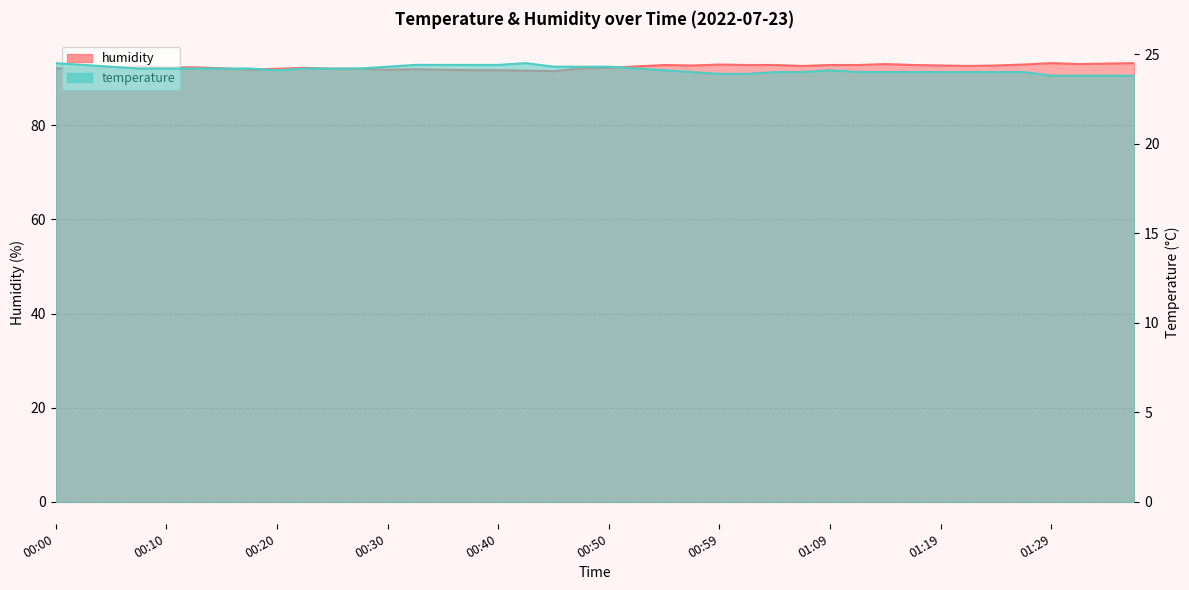

Reading right to left, what are all the values shown in this chart?

temperature: 01:36=23.8	01:33=23.8	01:31=23.8	01:29=23.8	01:26=24.0	01:24=24.0	01:21=24.0	01:19=24.0	01:16=24.0	01:14=24.0	01:11=24.0	01:09=24.1	01:07=24.0	01:04=24.0	01:02=23.9	00:59=23.9	00:57=24.0	00:54=24.1	00:52=24.2	00:50=24.3	00:47=24.3	00:45=24.3	00:42=24.5	00:40=24.4	00:37=24.4	00:35=24.4	00:32=24.4	00:30=24.3	00:27=24.2	00:25=24.2	00:22=24.2	00:20=24.1	00:17=24.2	00:15=24.2	00:13=24.2	00:10=24.2	00:08=24.2	00:05=24.3	00:03=24.4	00:00=24.5
humidity: 01:36=93.2	01:33=93.1	01:31=93.0	01:29=93.2	01:26=92.9	01:24=92.7	01:21=92.6	01:19=92.7	01:16=92.8	01:14=93.0	01:11=92.8	01:09=92.8	01:07=92.6	01:04=92.8	01:02=92.8	00:59=92.9	00:57=92.7	00:54=92.8	00:52=92.5	00:50=92.2	00:47=92.1	00:45=91.5	00:42=91.6	00:40=91.7	00:37=91.7	00:35=91.8	00:32=91.9	00:30=91.8	00:27=92.0	00:25=92.0	00:22=92.2	00:20=92.0	00:17=91.8	00:15=92.1	00:13=92.3	00:10=92.3	00:08=92.5	00:05=92.2	00:03=92.1	00:00=92.1